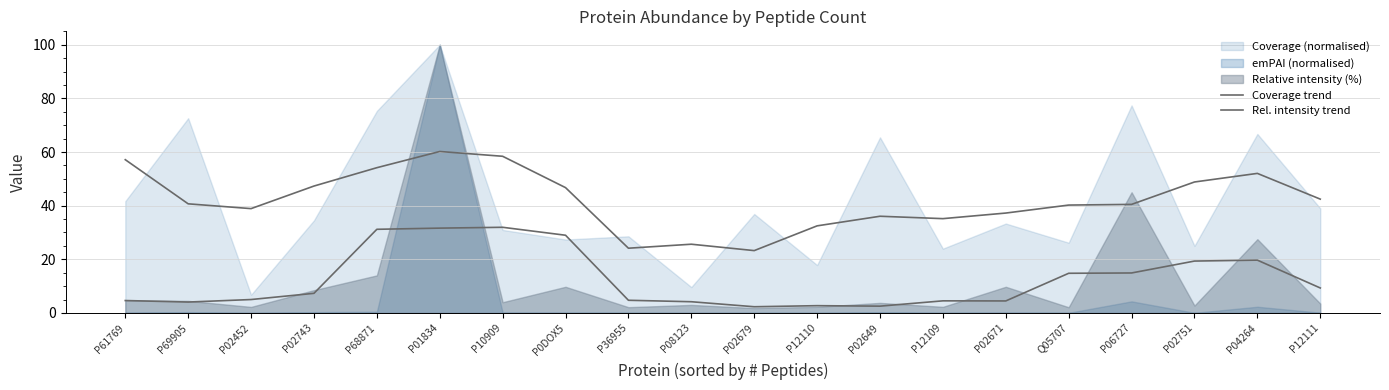

What is the difference between the maximum and second lowest values in the Coverage trend series?

36.1